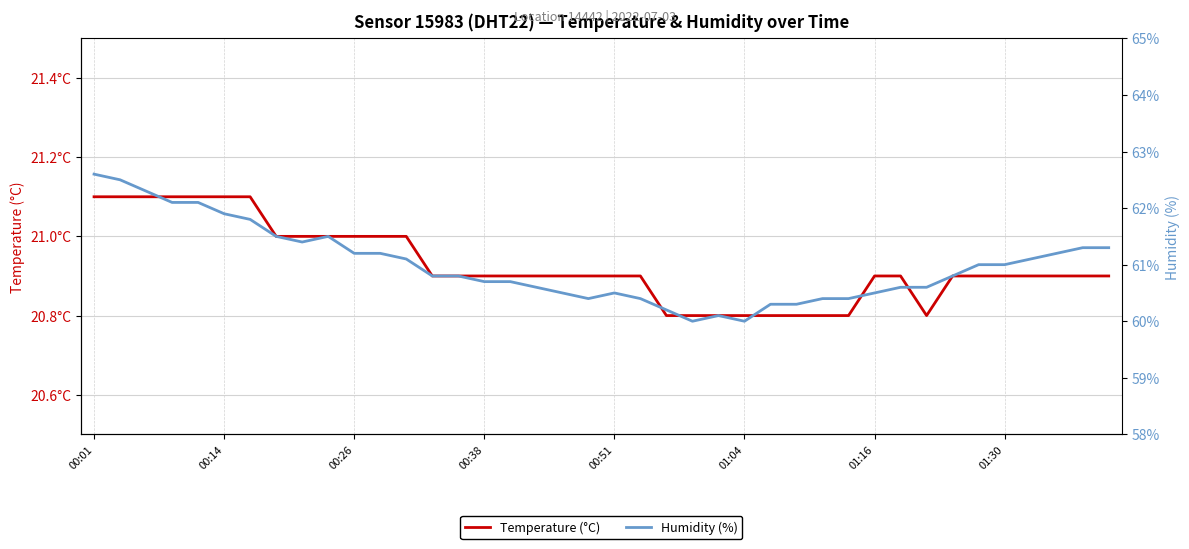

What is the maximum value for Temperature (°C)?

21.1